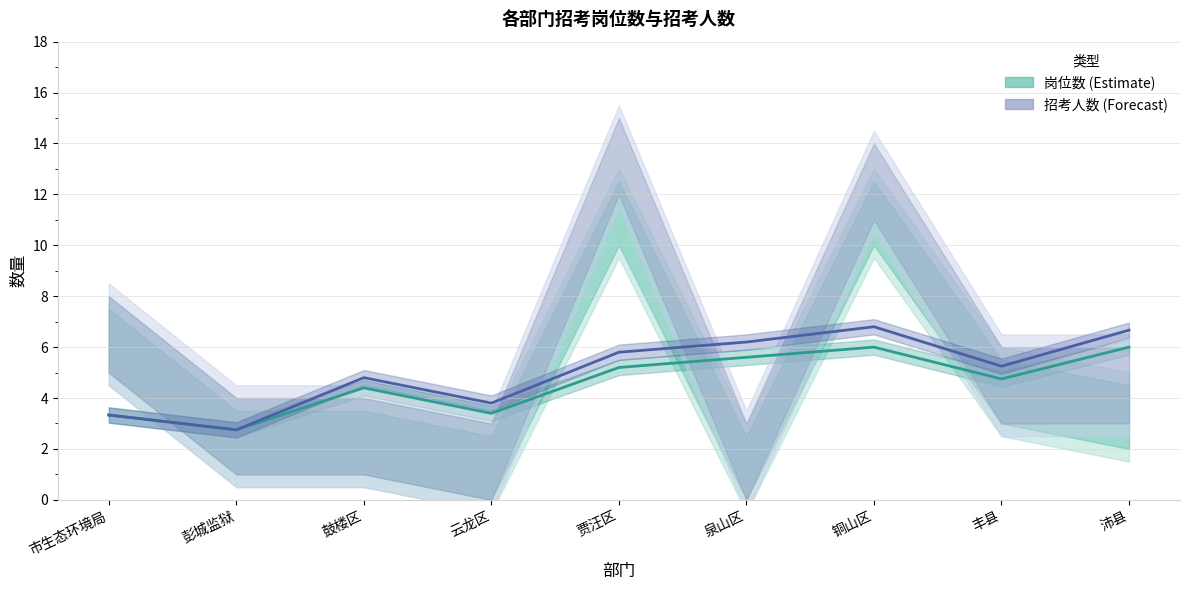

What is the label of the 4th point from the left?

云龙区